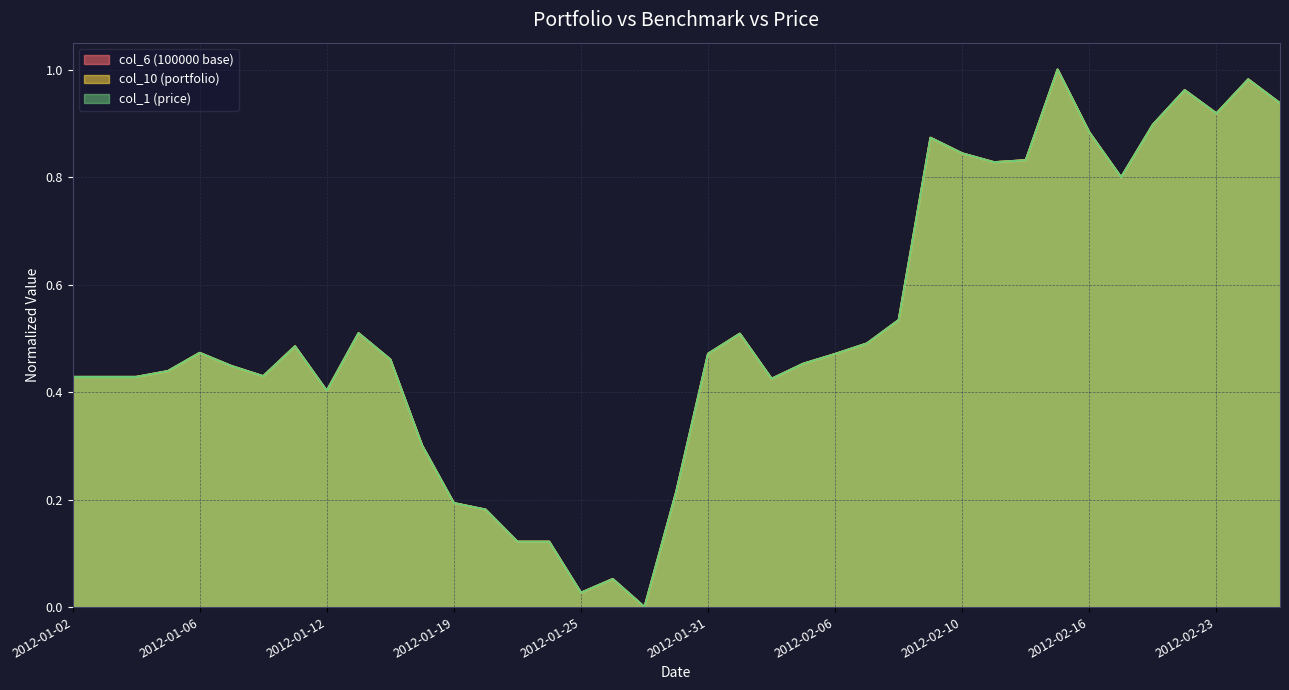

Does the chart have visible grid lines?

Yes